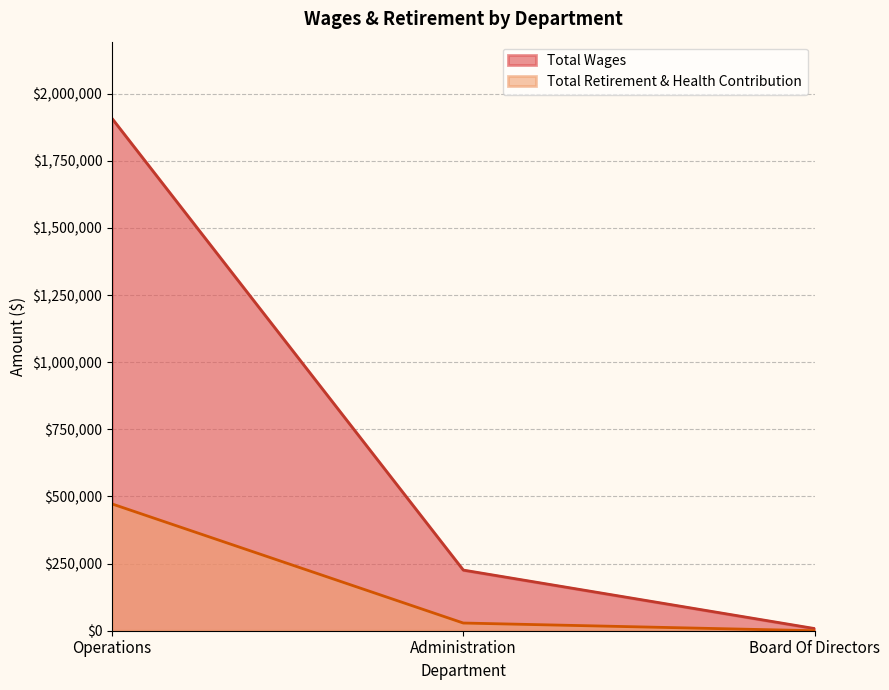

Which has a higher value, Operations or Administration?

Operations